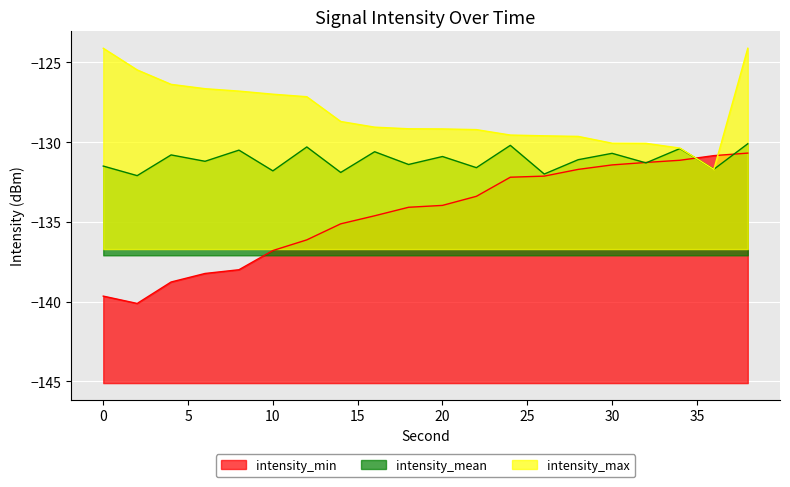

Rank the categories by intensity_min value from lowest to highest.

2, 0, 4, 6, 8, 10, 12, 14, 16, 18, 20, 22, 24, 26, 28, 30, 32, 34, 36, 38